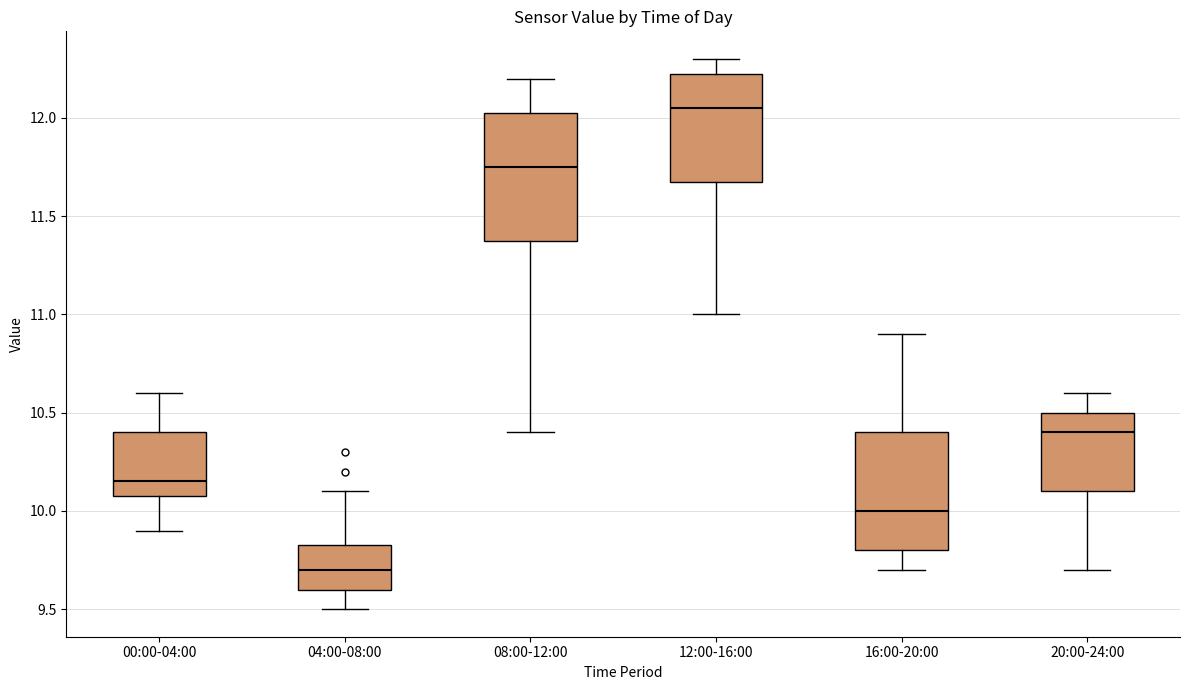

Reading left to right, transcribe this box plot: for each box, give where its median line is, the range the box spans, and where its two whiskers end, as read against the y-axis. The values are not printed on the chart, so give them approximately, as read against the axis.

00:00-04:00: median 10.15, box 10.10 to 10.40, whiskers 9.90 to 10.60
04:00-08:00: median 9.70, box 9.60 to 9.85, whiskers 9.50 to 10.10
08:00-12:00: median 11.75, box 11.40 to 12.05, whiskers 10.40 to 12.20
12:00-16:00: median 12.05, box 11.70 to 12.25, whiskers 11.00 to 12.30
16:00-20:00: median 10.00, box 9.80 to 10.40, whiskers 9.70 to 10.90
20:00-24:00: median 10.40, box 10.10 to 10.50, whiskers 9.70 to 10.60